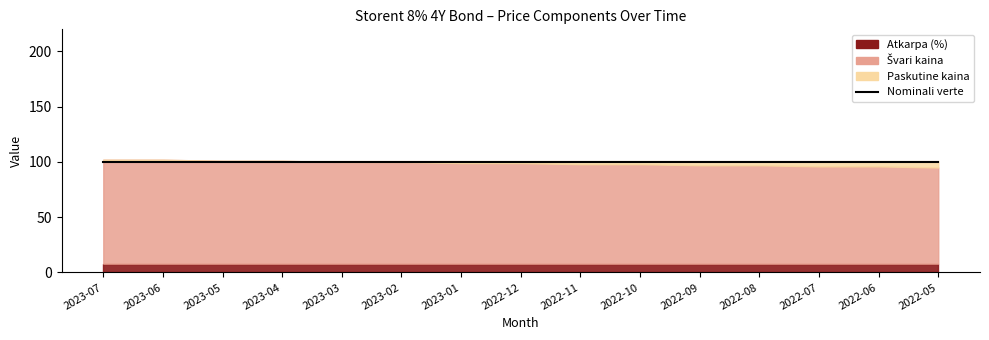

What is the sum of all Atkarpa (%) values?

120.0